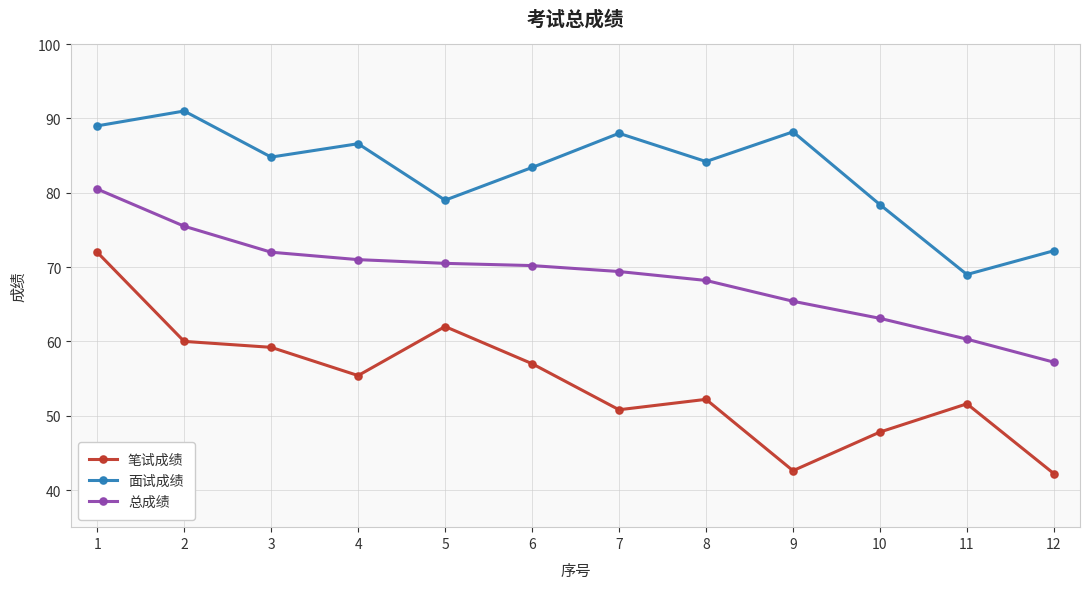

What is the total value across all series at 6?

210.6